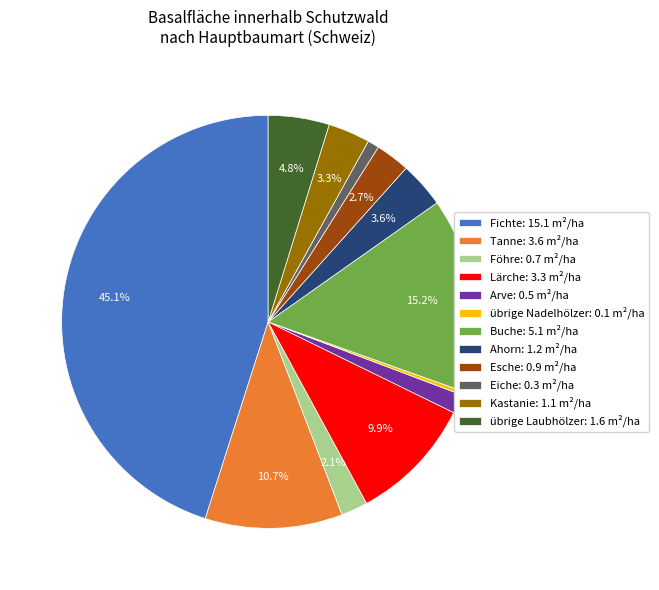

Is there any slice that represents more than half of the pie?

No